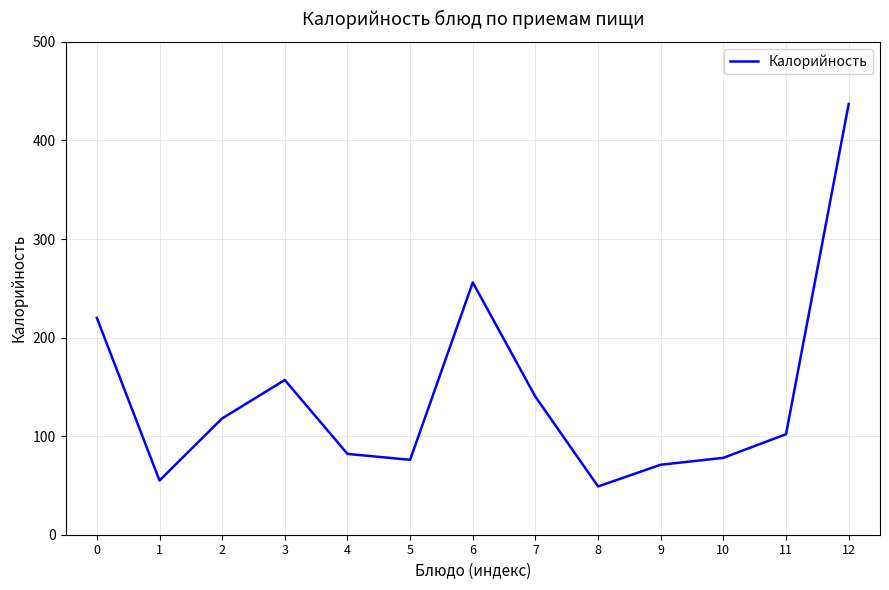

What is the difference between the maximum and minimum values?

388